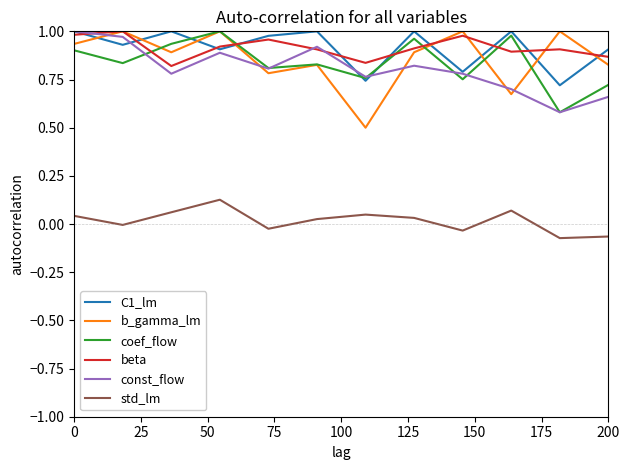

In beta, how many points are lower than both neighbors (excluding endpoints)?

3